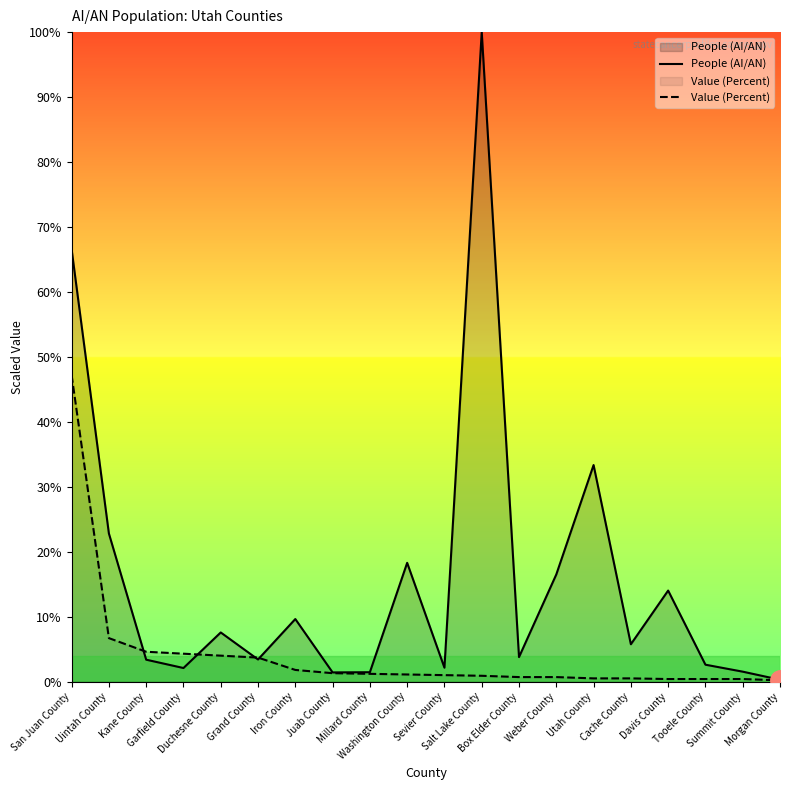

What is the difference between the second highest and minimum values in the Value (Percent) series?

6.5